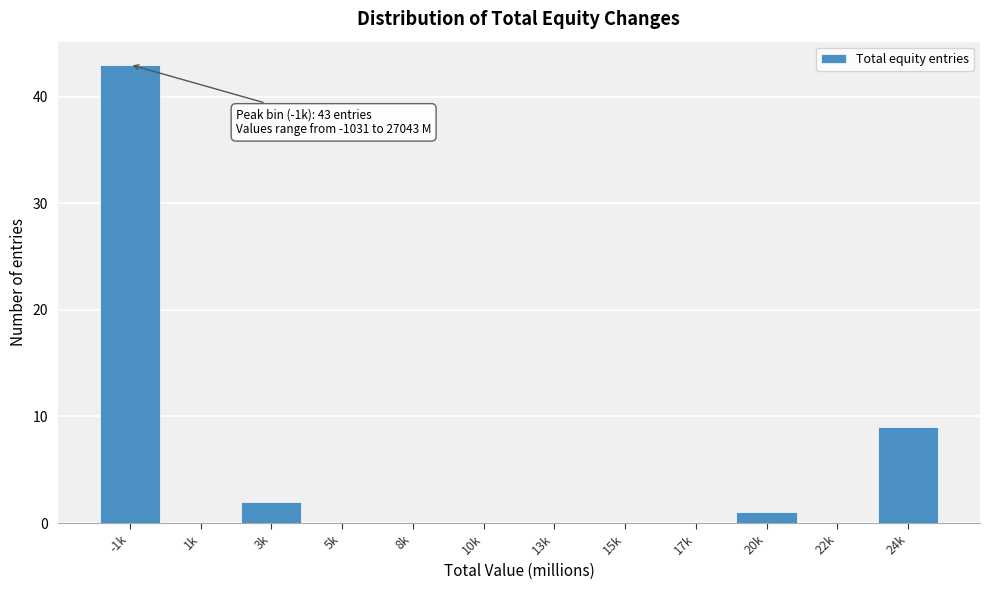

Reading right to left, extract all data points from this chart.

24k=9	22k=0	20k=1	17k=0	15k=0	13k=0	10k=0	8k=0	5k=0	3k=2	1k=0	-1k=43